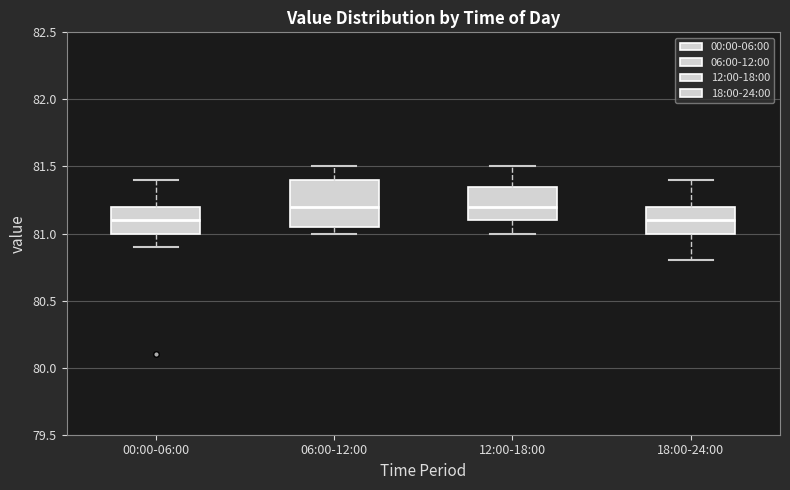

Reading left to right, transcribe this box plot: for each box, give where its median line is, the range the box spans, and where its two whiskers end, as read against the y-axis. The values are not printed on the chart, so give them approximately, as read against the axis.

00:00-06:00: median 81.10, box 81.00 to 81.20, whiskers 80.90 to 81.40
06:00-12:00: median 81.20, box 81.05 to 81.40, whiskers 81.00 to 81.50
12:00-18:00: median 81.20, box 81.10 to 81.35, whiskers 81.00 to 81.50
18:00-24:00: median 81.10, box 81.00 to 81.20, whiskers 80.80 to 81.40